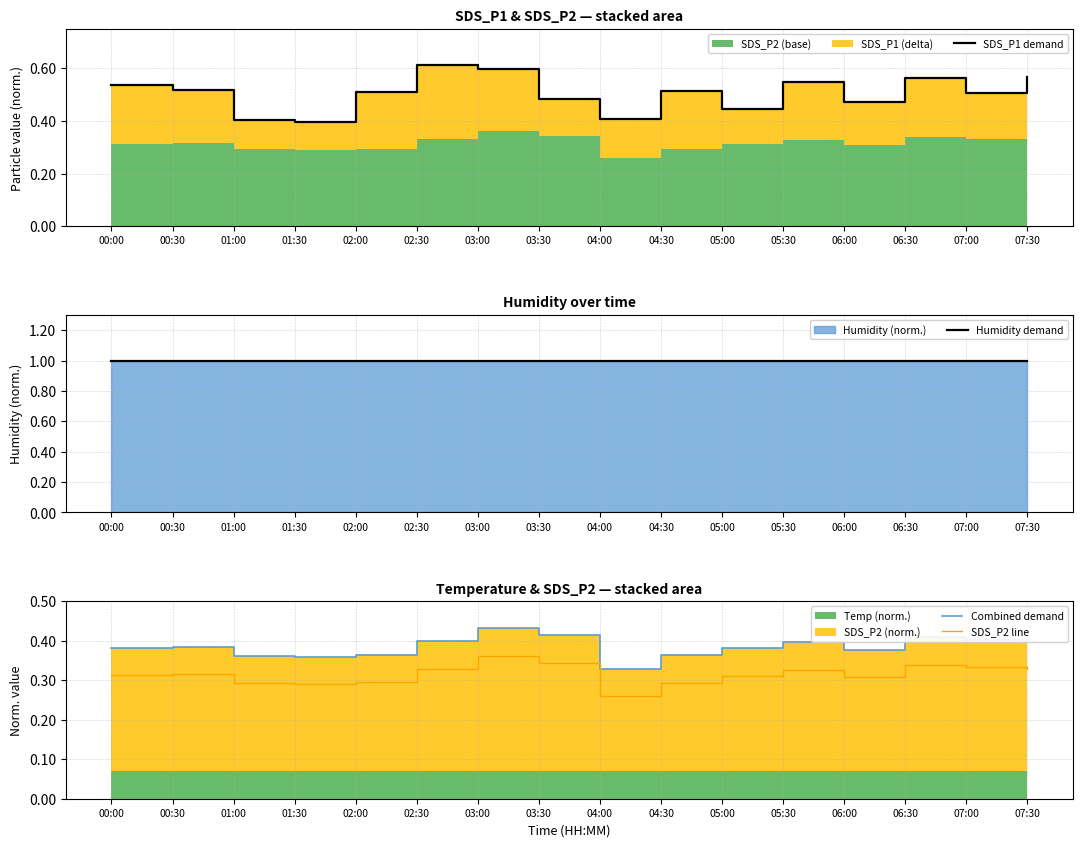

True or false: SDS_P2 line and SDS_P1 demand intersect in this chart.

False